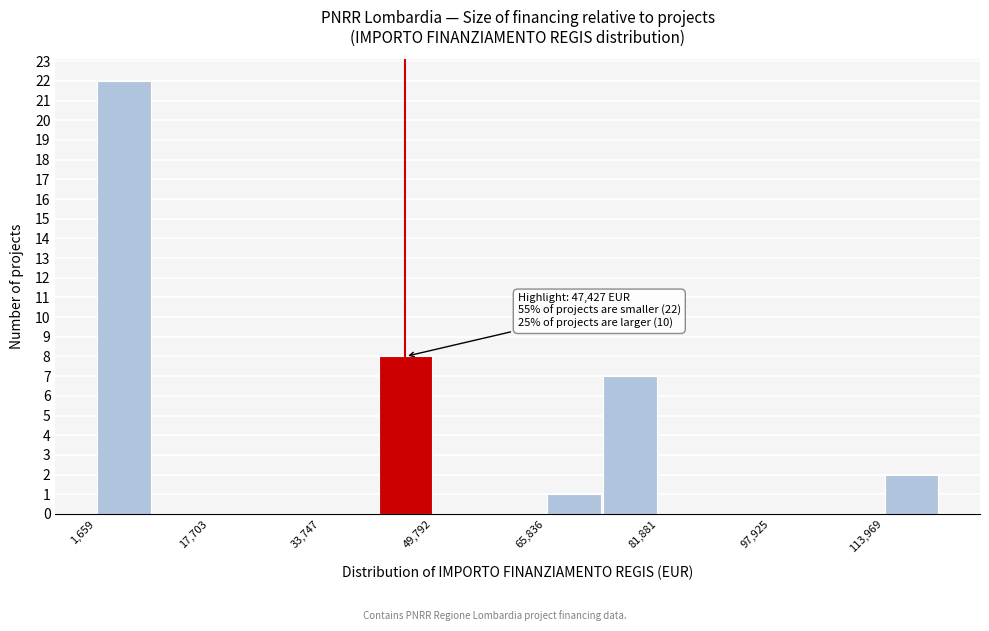

Which range on the x-axis has the tallest bar?

2000 to 10000